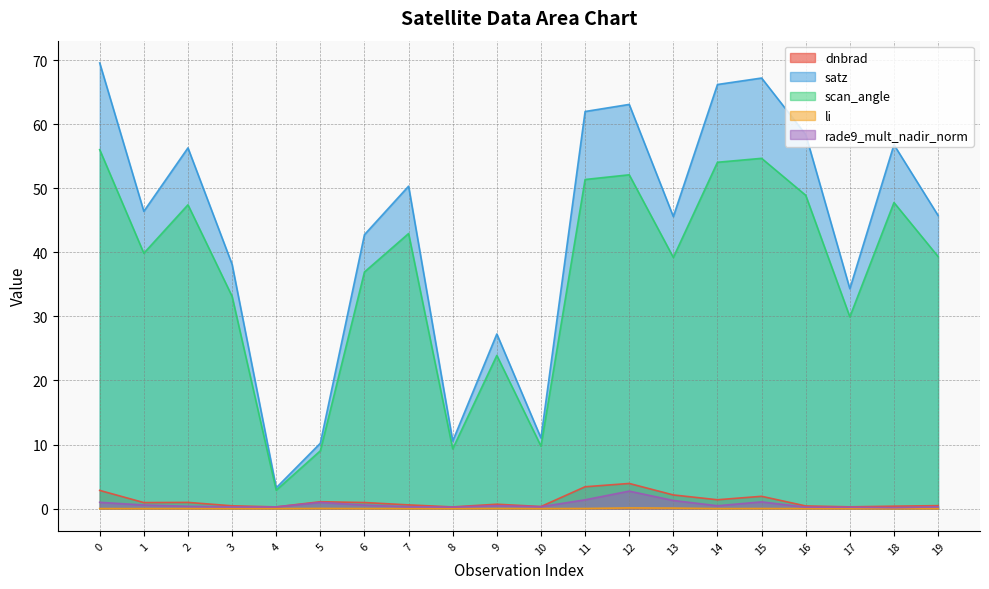

Is it true that satz equals 40.9 at 0?

False